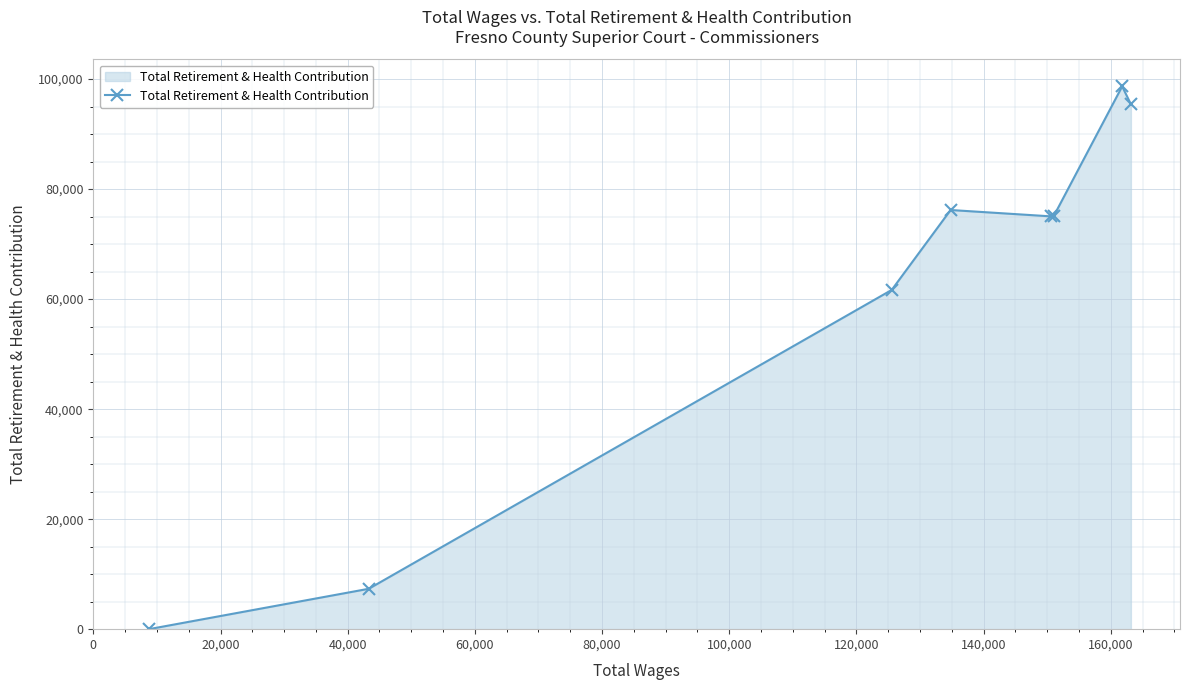

What is the greatest value displayed?

98673